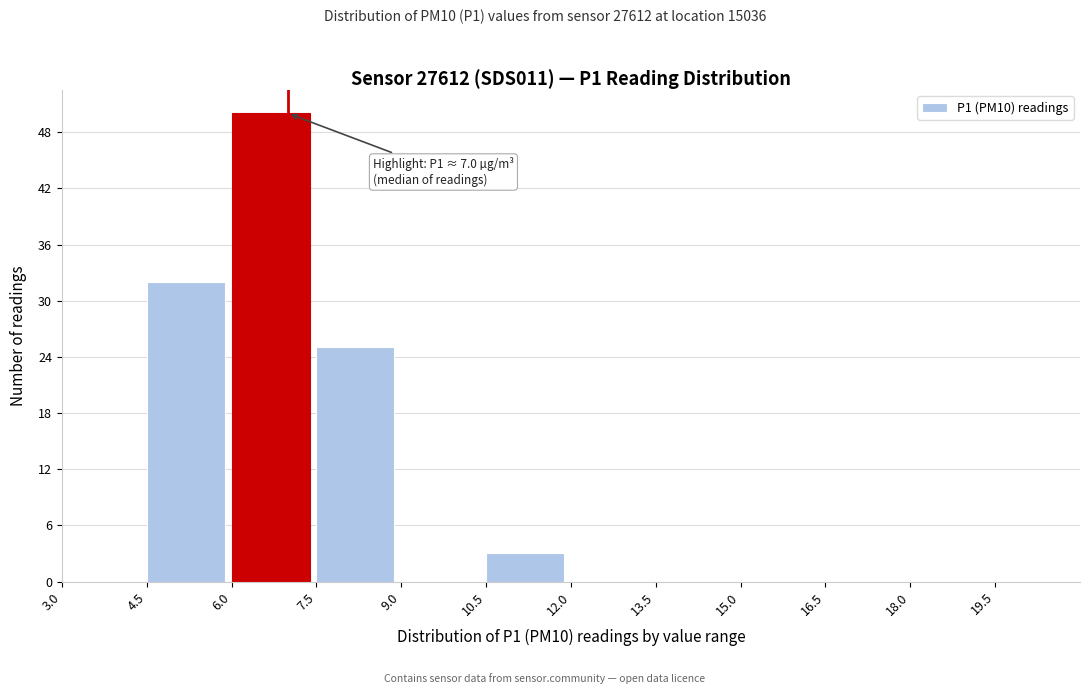

Over which range of the x-axis is the bar tallest?

6.0 to 7.5